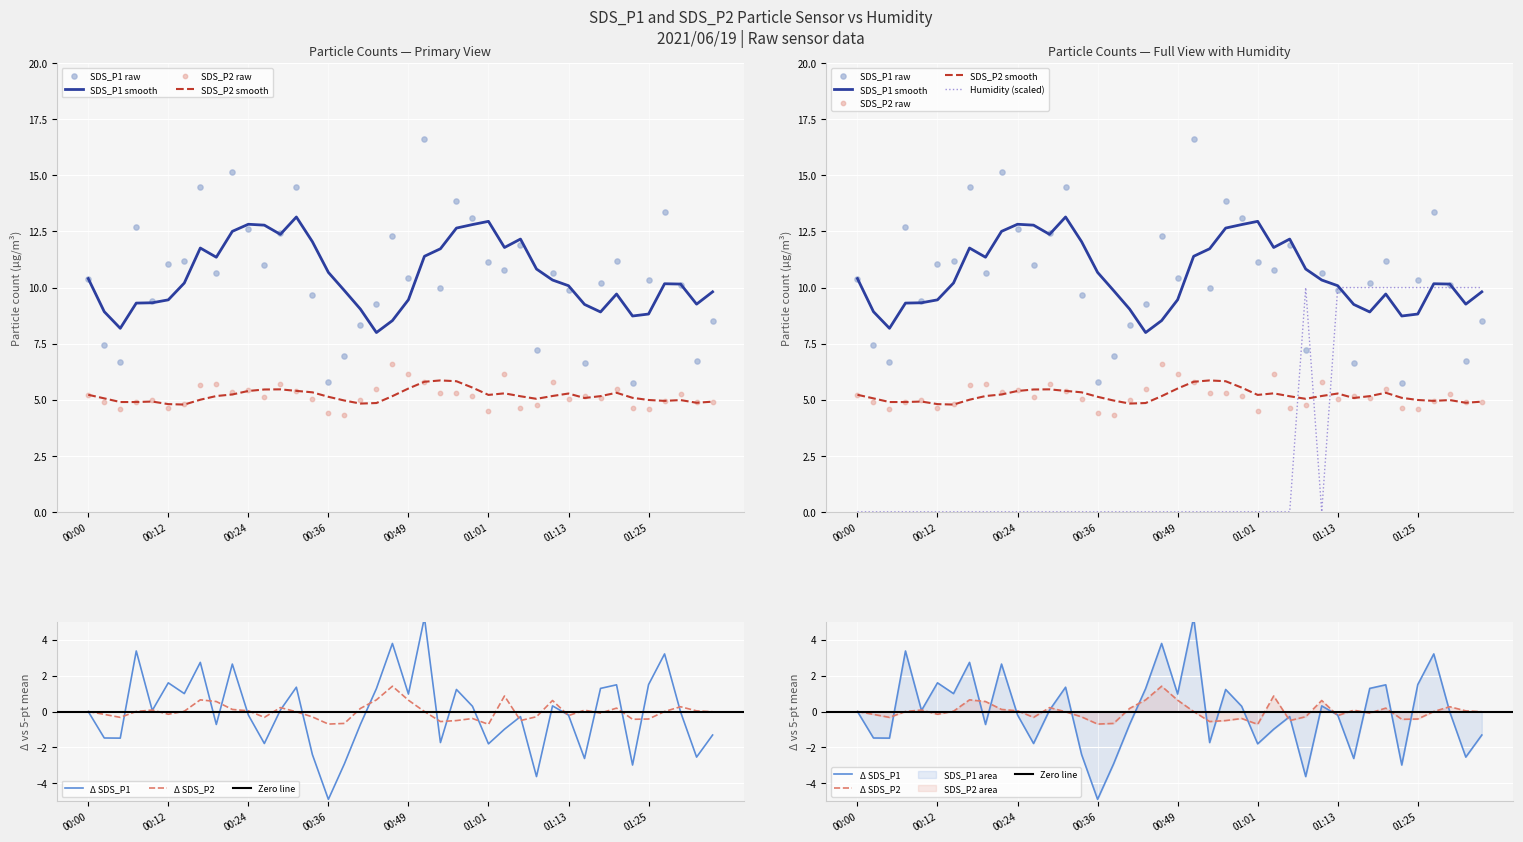

Is the value of SDS_P2 at 01:13 greater than the value of SDS_P1 at 01:23?

No